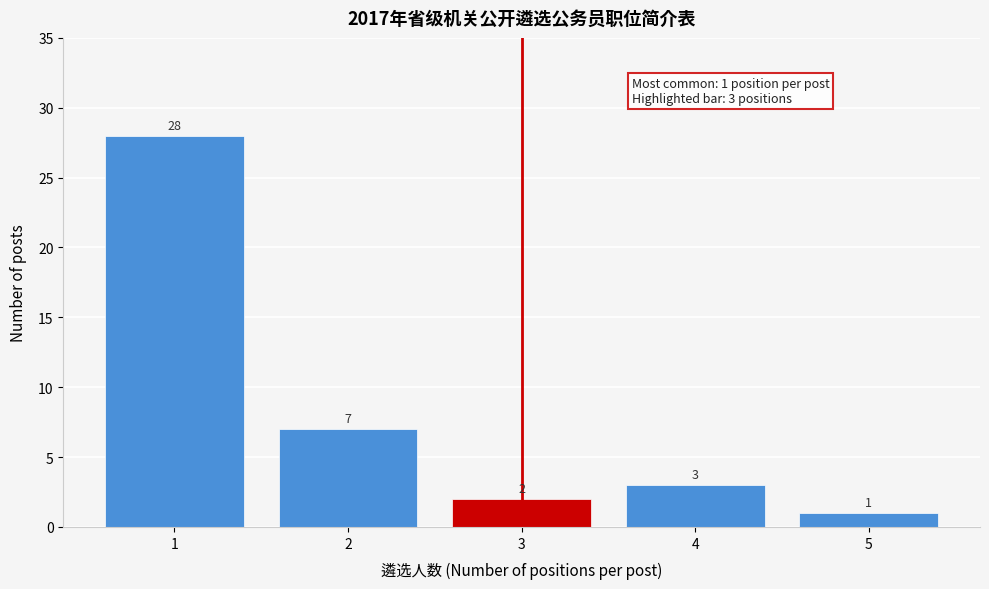

Reading left to right, list all the values displayed in this chart.

1=28	2=7	3=2	4=3	5=1